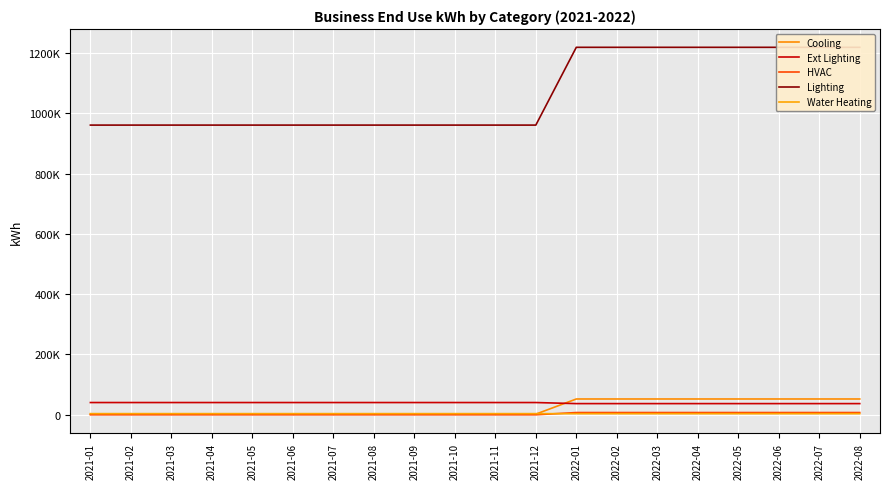

Where do Water Heating and HVAC first cross each other?

2021-12 and 2022-01